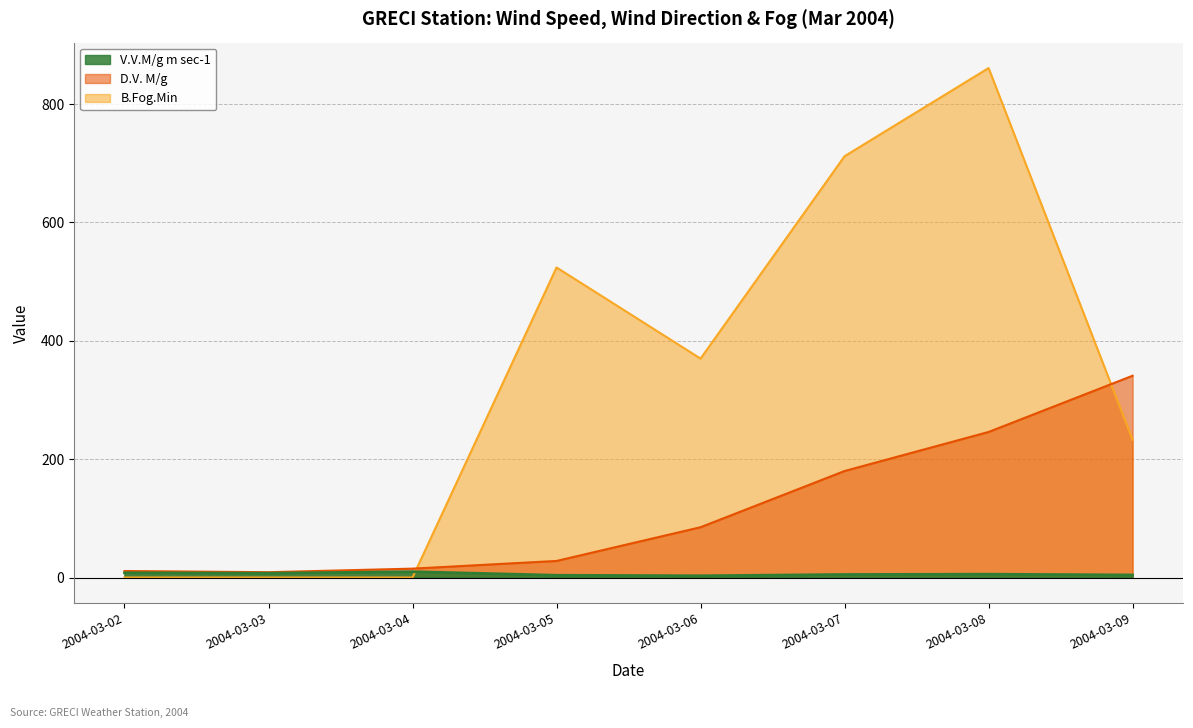

What is the value of the B.Fog.Min point at the 7th from the left?

861.0